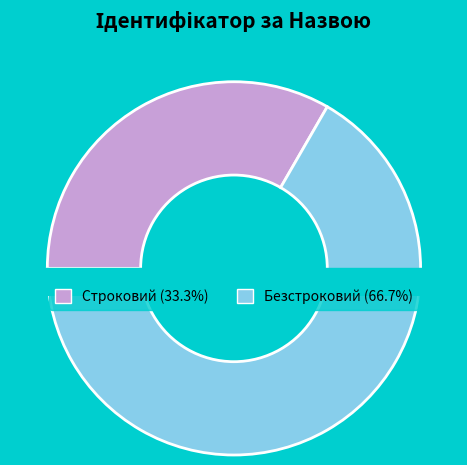

The Безстроковий slice represents 79% of the pie. True or false?

False